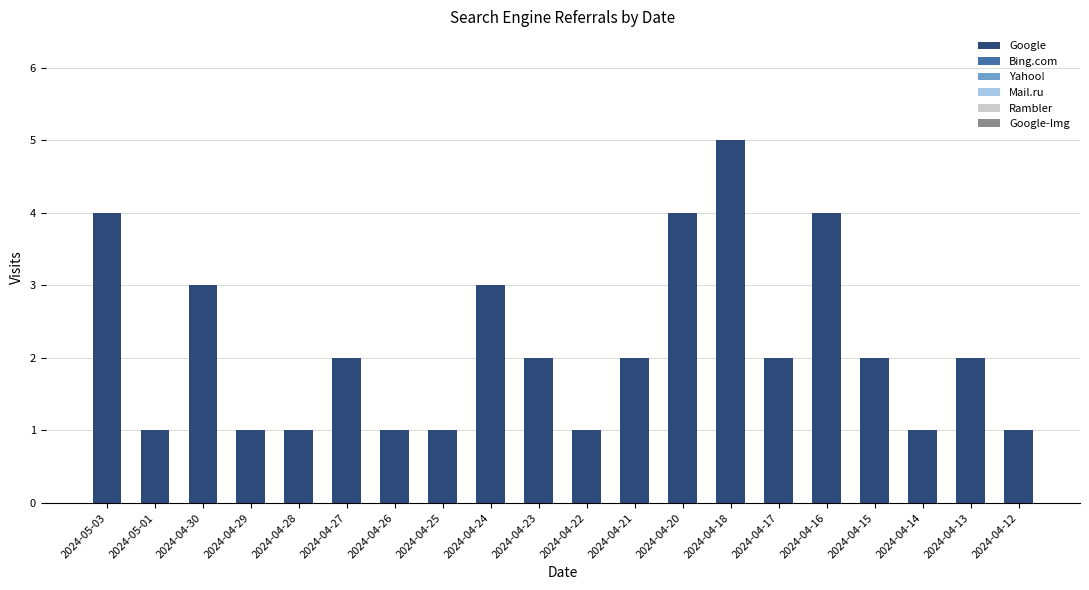

What position from the right is 2024-04-28?

16